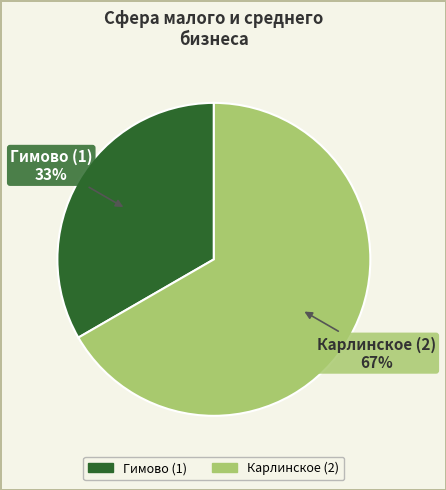

The Гимово (1) slice represents 33% of the pie. True or false?

True